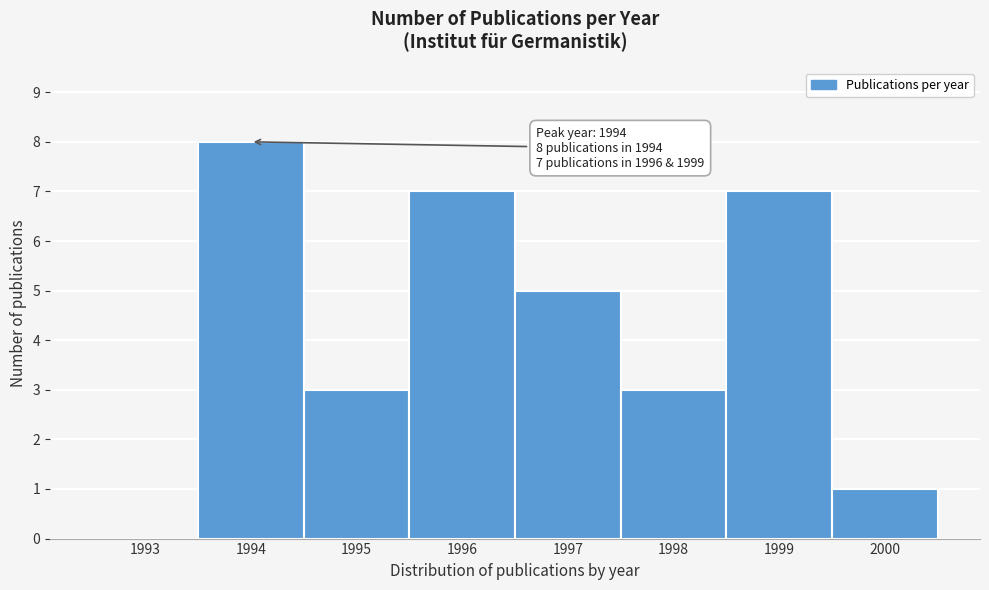

Reading left to right, transcribe all the data shown in this chart.

1993=0	1994=8	1995=3	1996=7	1997=5	1998=3	1999=7	2000=1